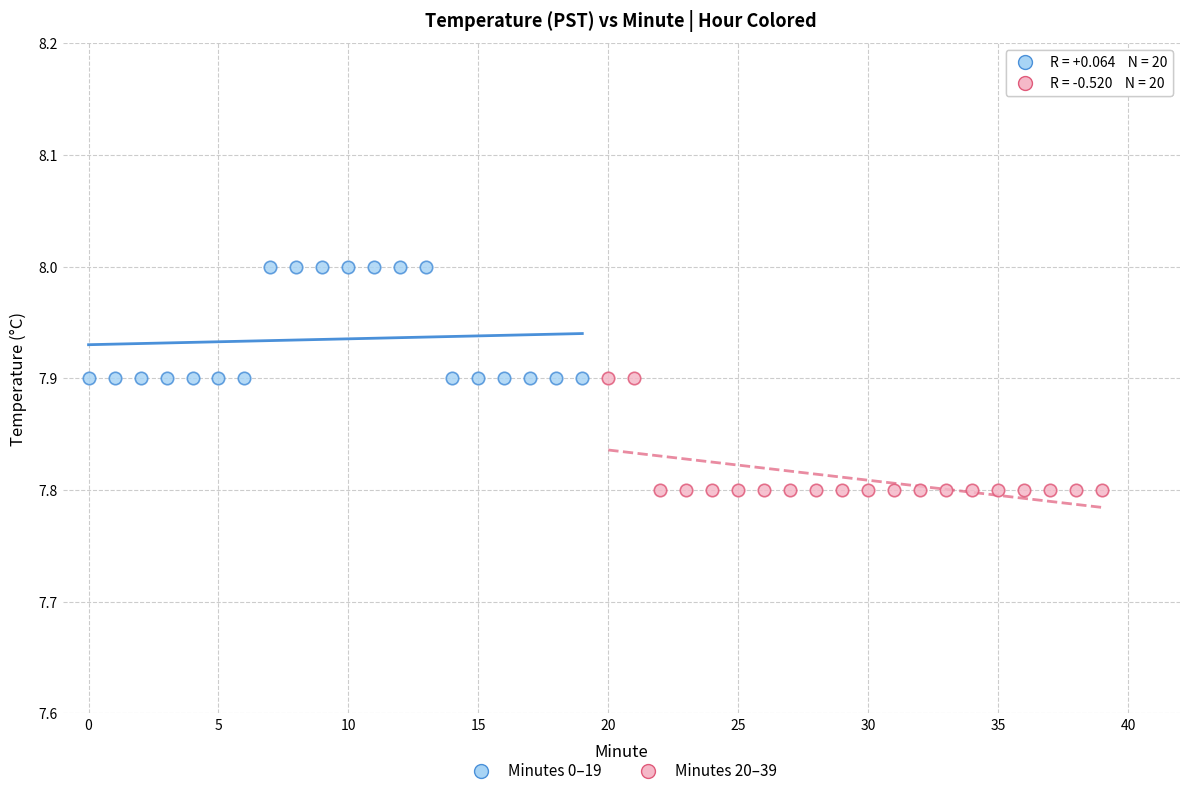

Which series contains the lowest Y value?

Minutes 20–39